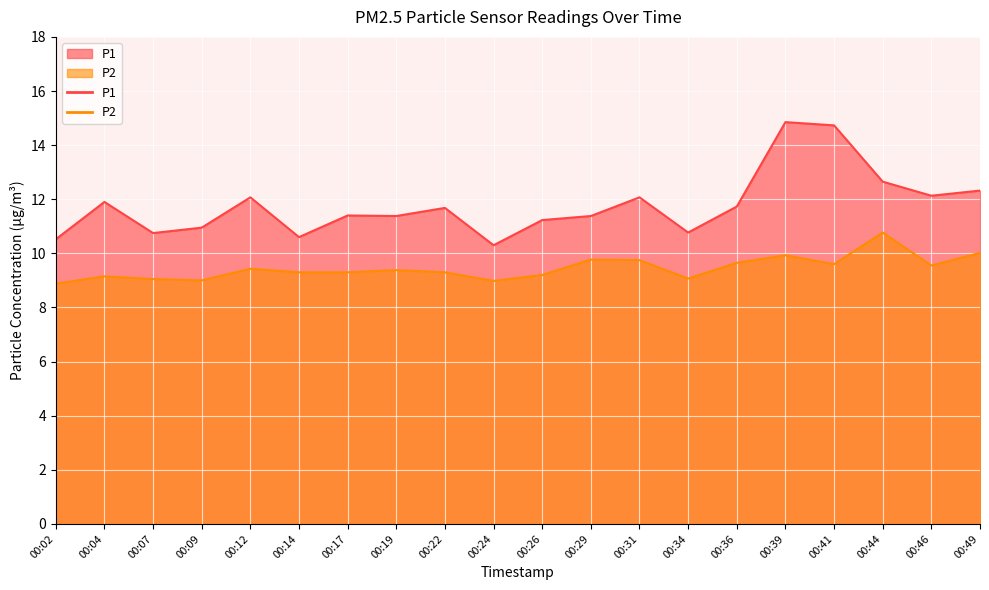

What is the smallest value displayed?

8.9